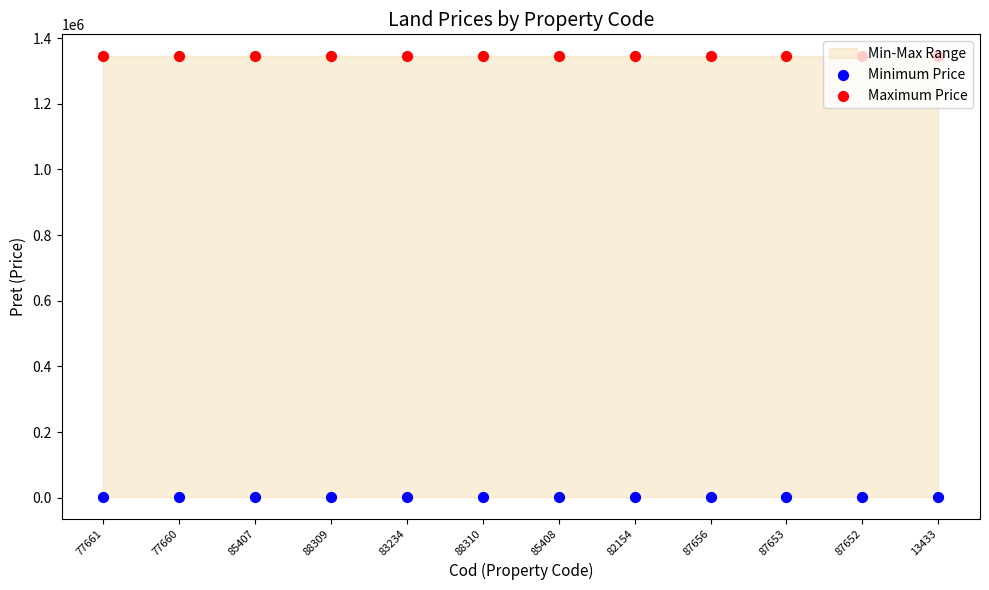

Which series reaches the maximum Y coordinate?

Maximum Price